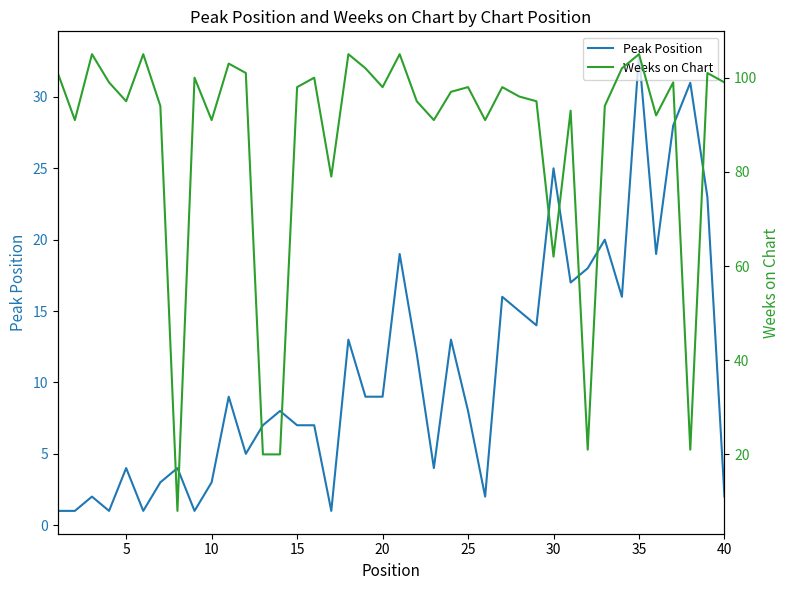

At which label does Peak Position reach its peak?

35